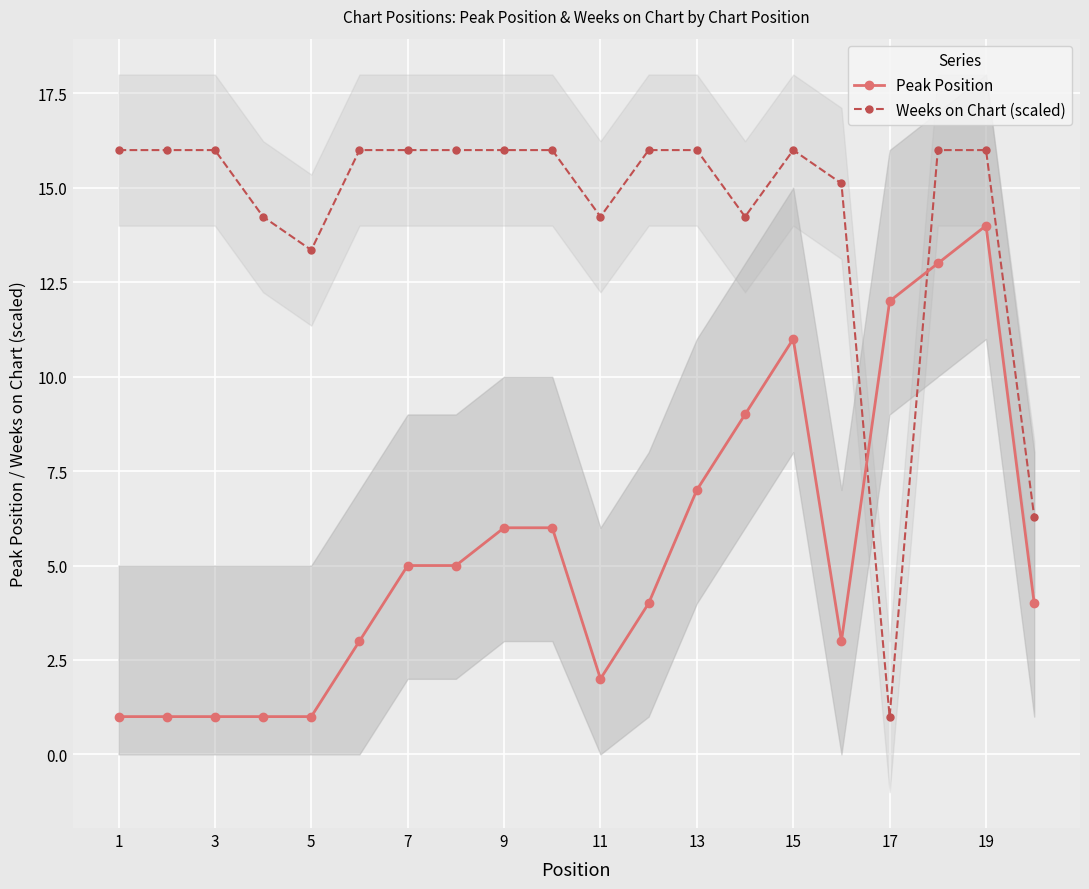

What is the difference between the second highest and second lowest values in the Weeks on Chart (scaled) series?

9.7